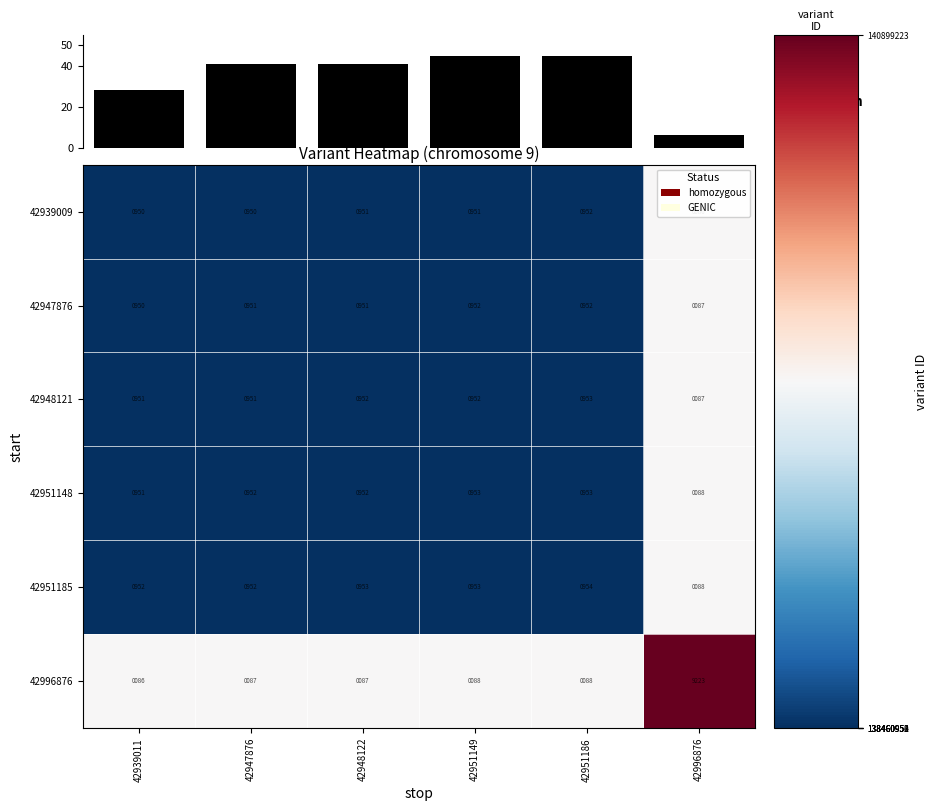

Is the value of 42951148 at 42951186 greater than the value of 42939009 at 42951149?

Yes